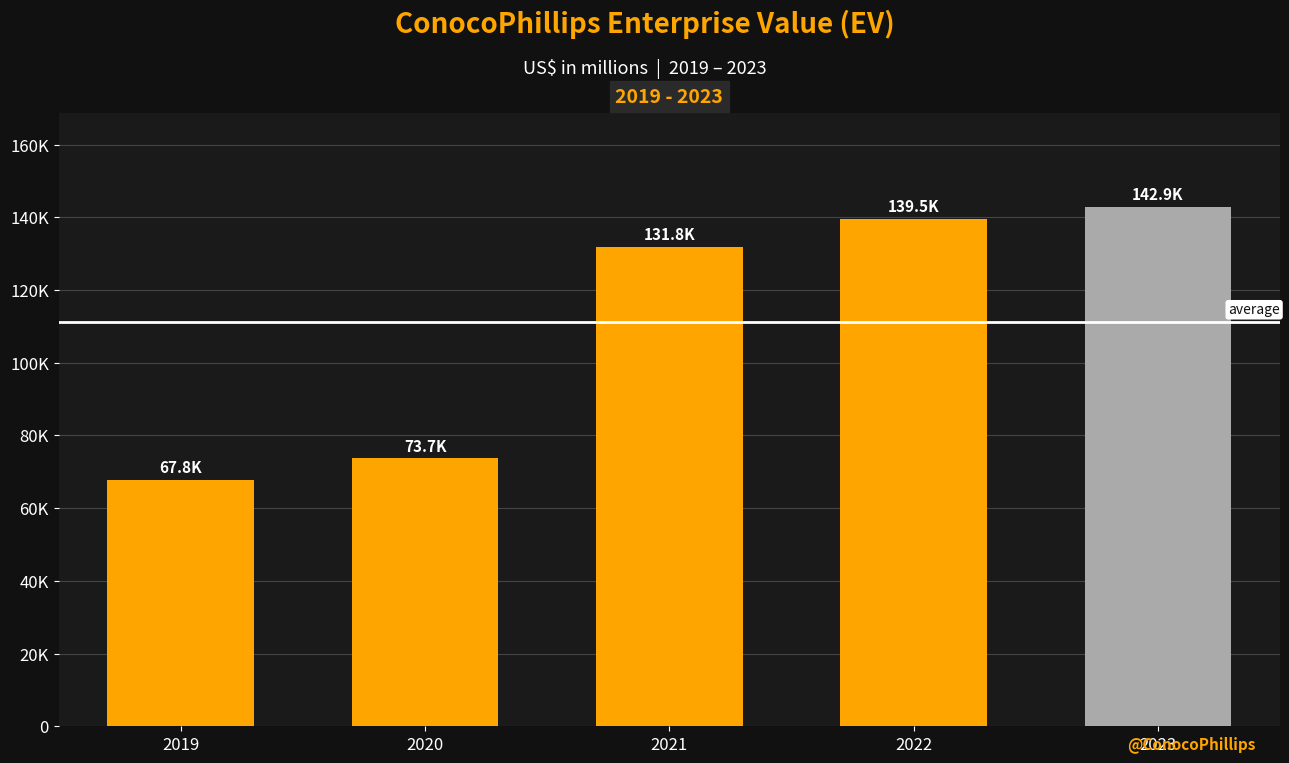

What is the value of the 1st bar from the left?

67767